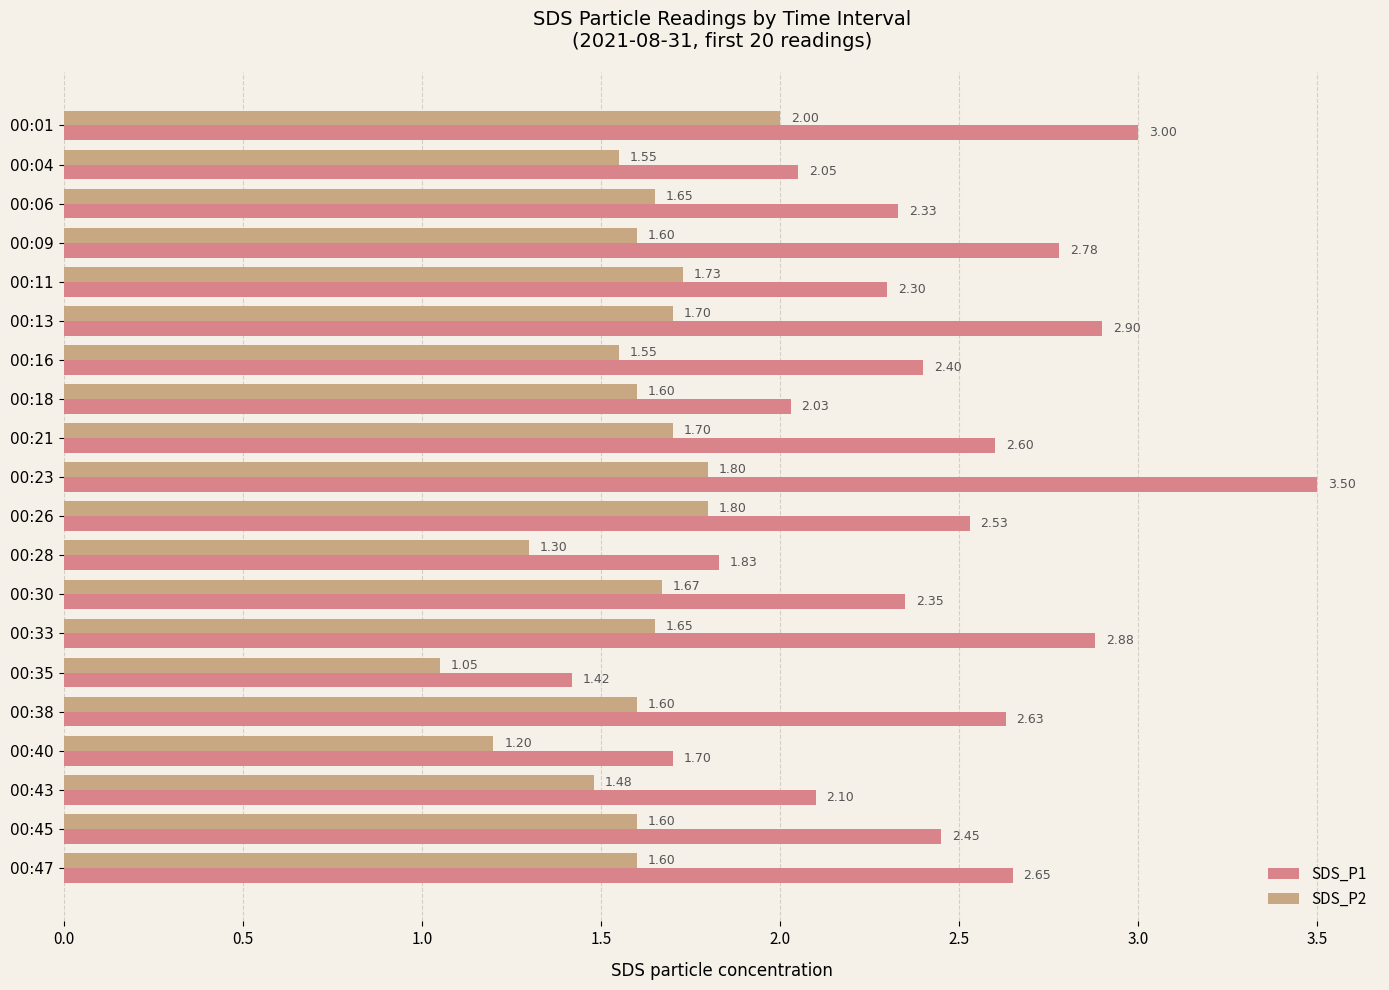

At which label is SDS_P1 closest to 2?

00:18